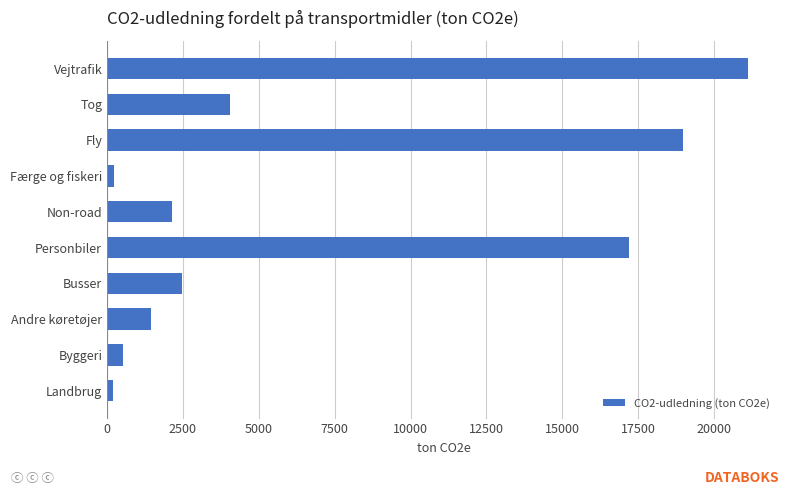

What is the change in value from Andre køretøjer to Personbiler?

+15755